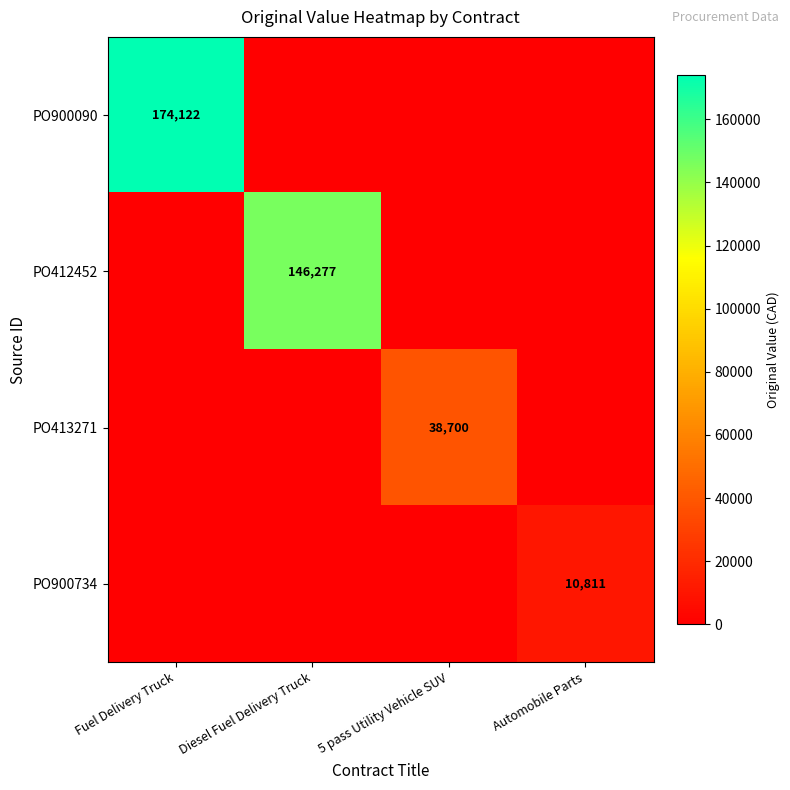

What is the maximum value for PO413271?

38700.0